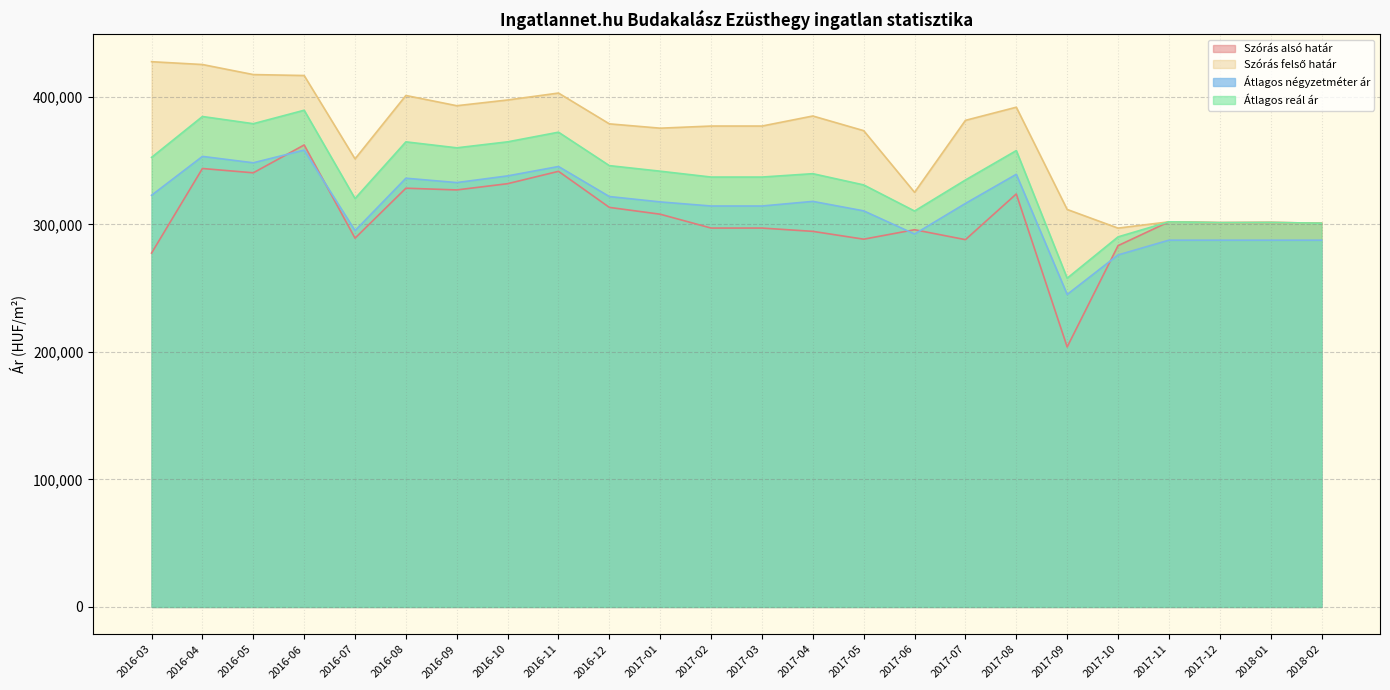

What is the approximate value of Szórás felső határ at 2017-08?

391967